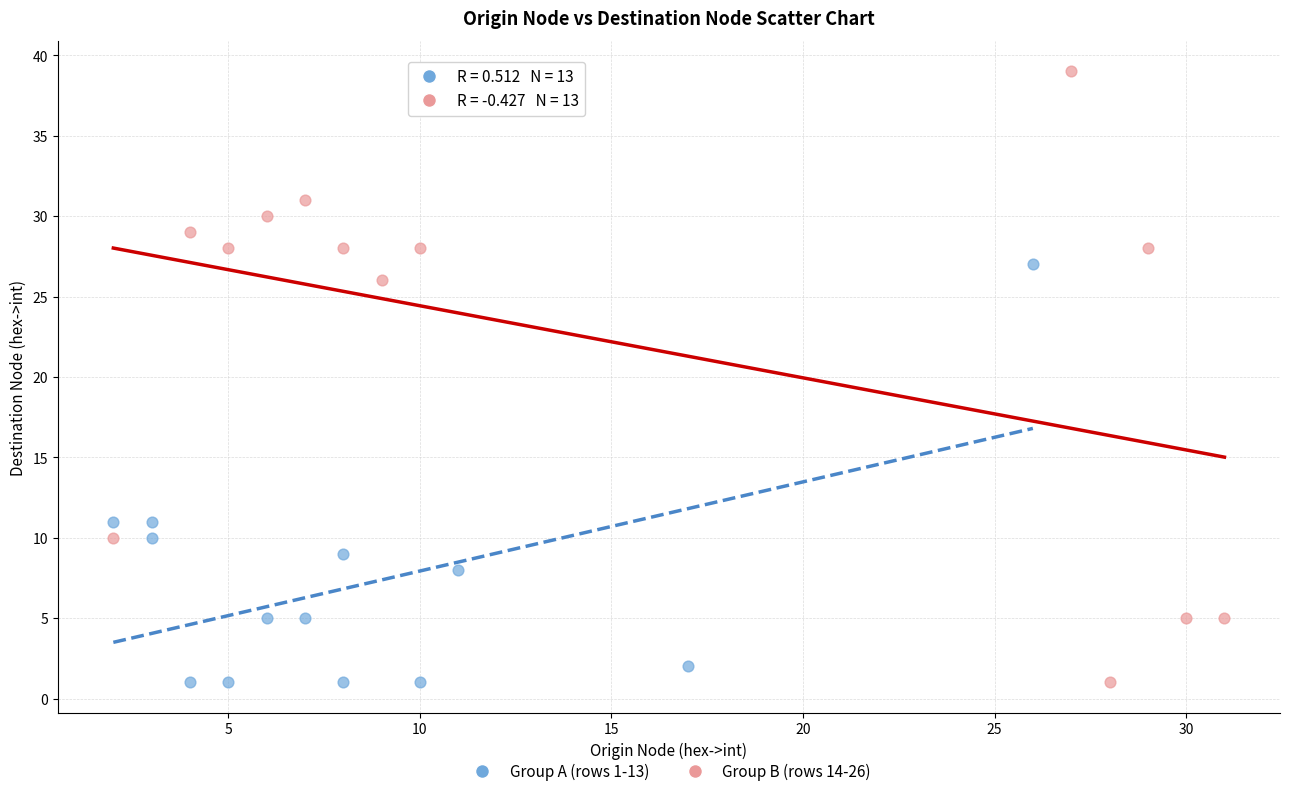

Which series reaches the maximum Y coordinate?

Group B (rows 14-26)